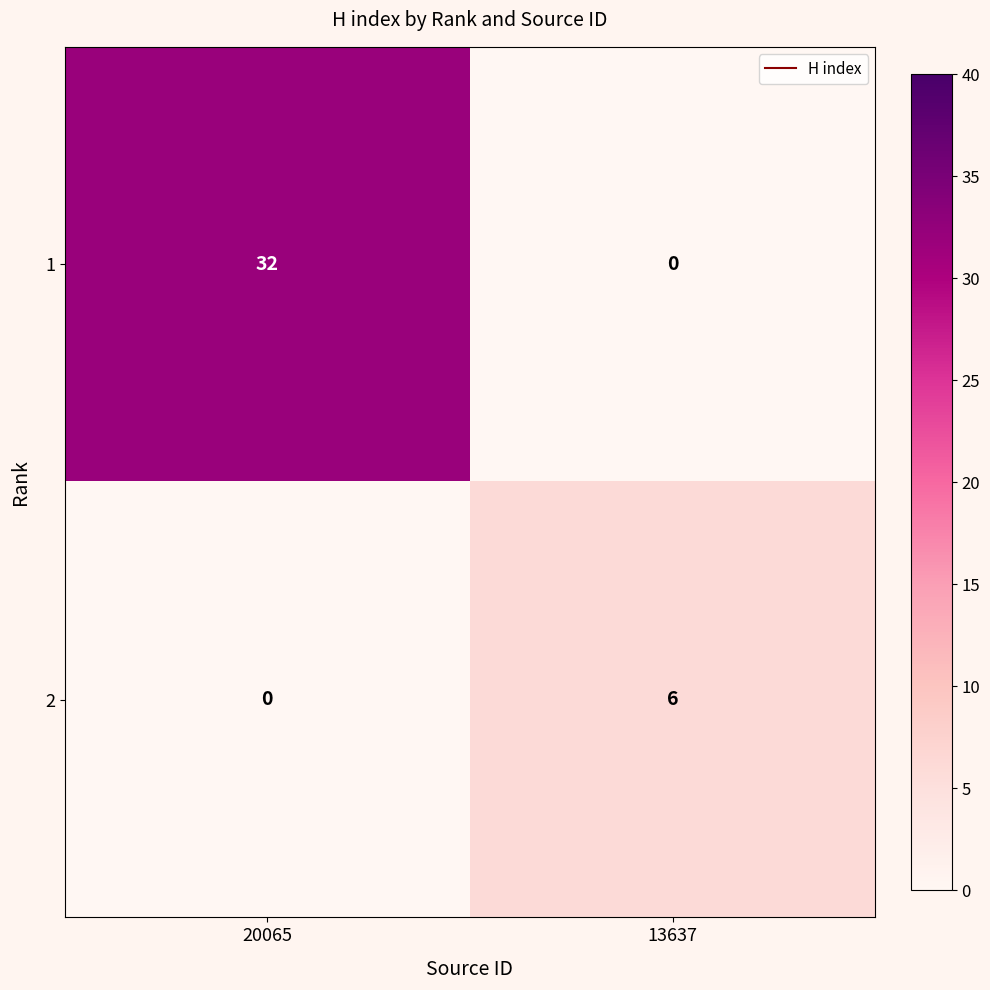

Rank the series by their average value, from highest to lowest.

1, 2